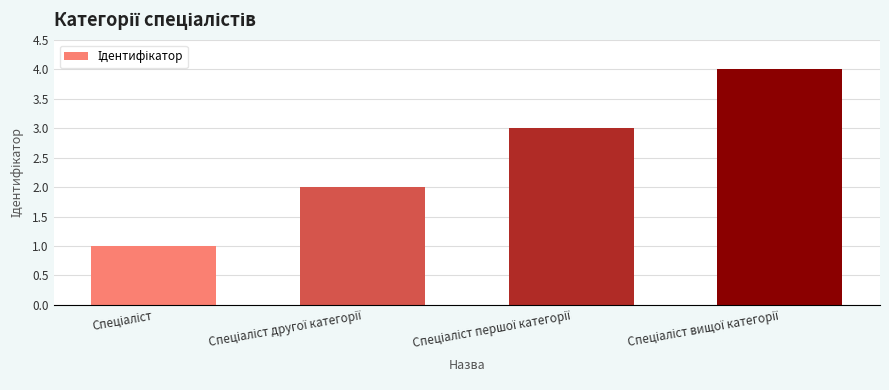

What is the greatest value displayed?

4